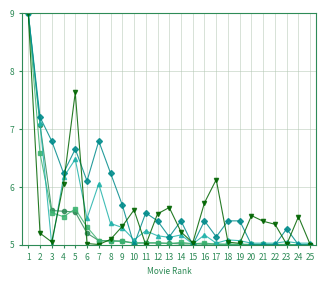

What is the difference between the highest and lowest values at 23?

0.3